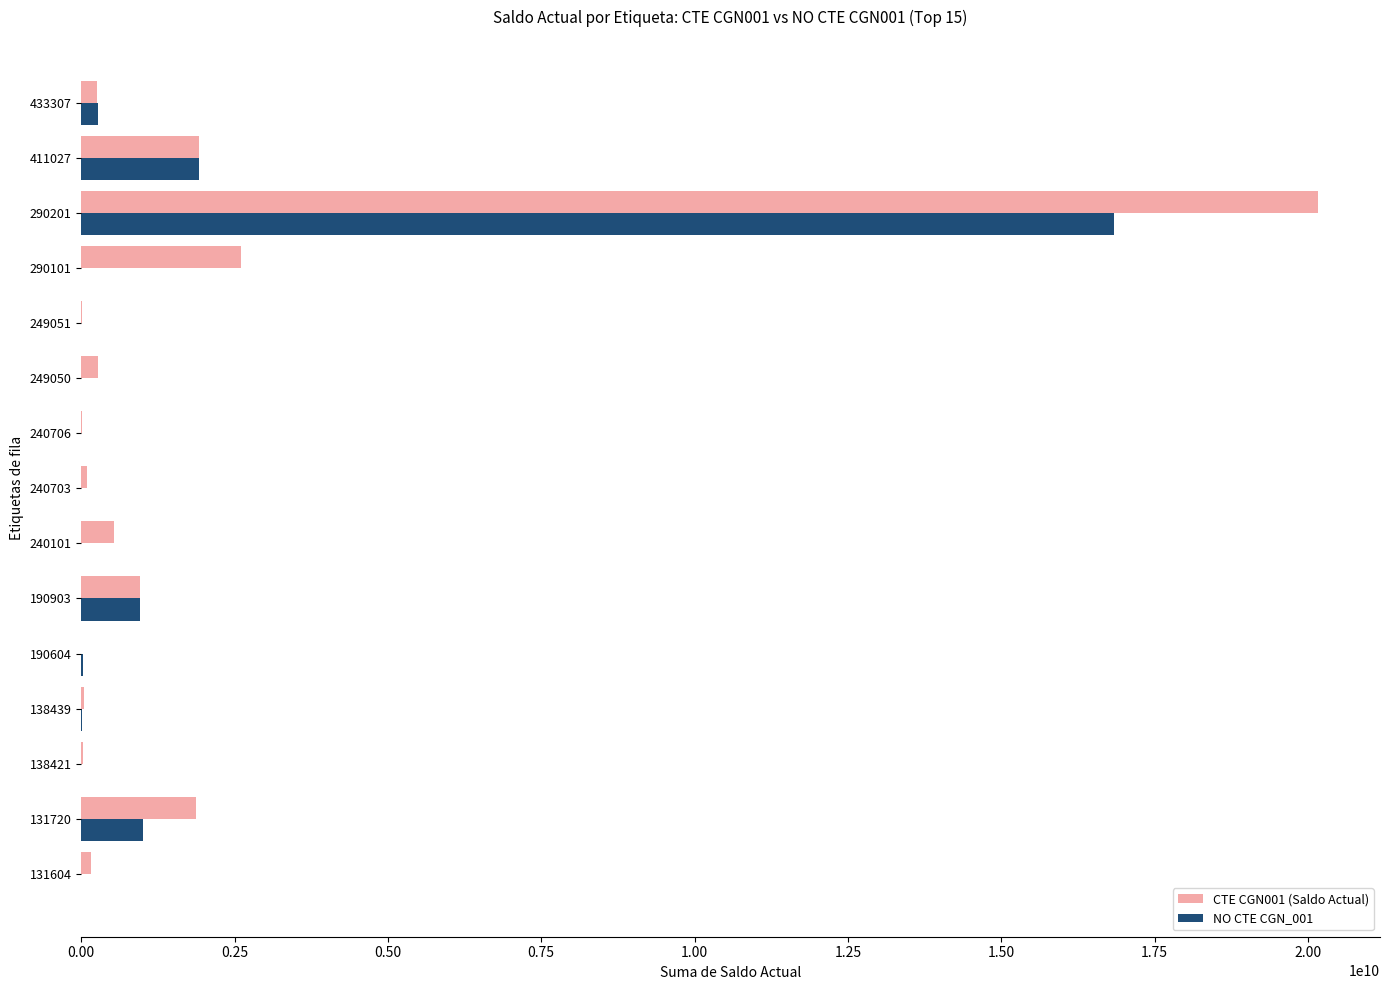

Where is NO CTE CGN_001 nearest to the value 8419782235?

411027